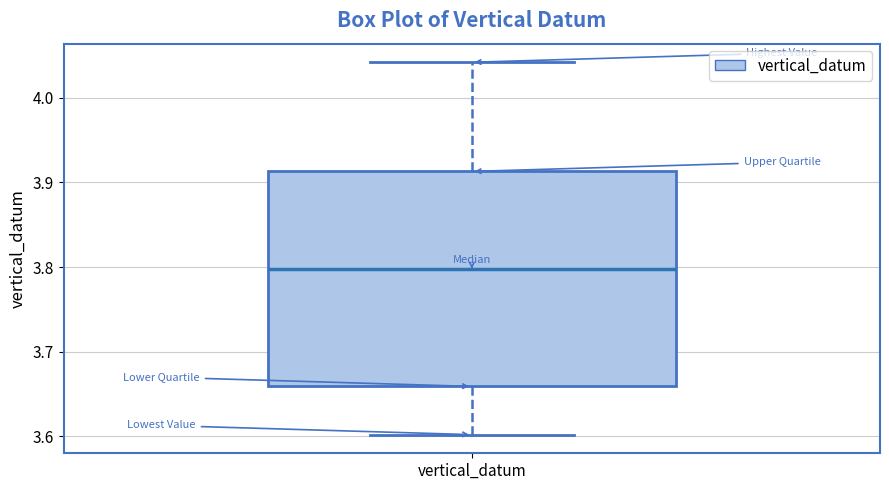

Where is the upper edge of the box for vertical_datum on the y-axis? The values are not printed on the chart, so give them approximately, as read against the axis.

3.91